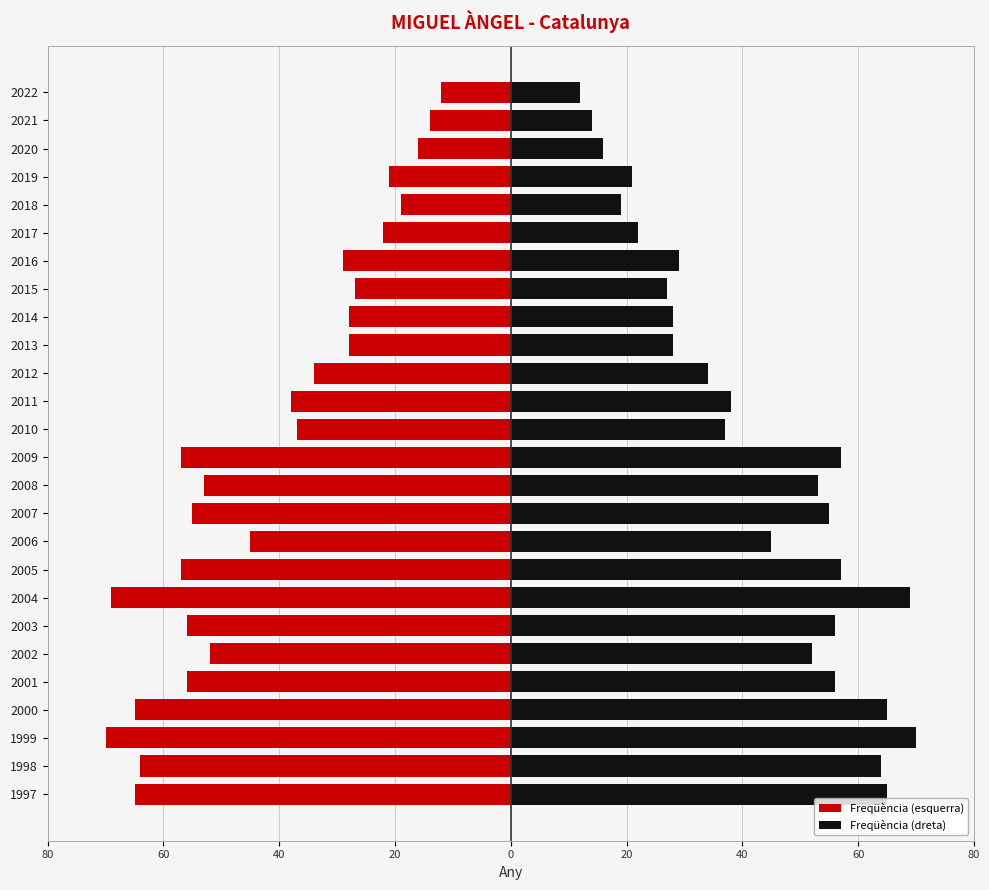

At 2022, list the series in order from smallest to largest.

Freqüència (esquerra), Freqüència (dreta)